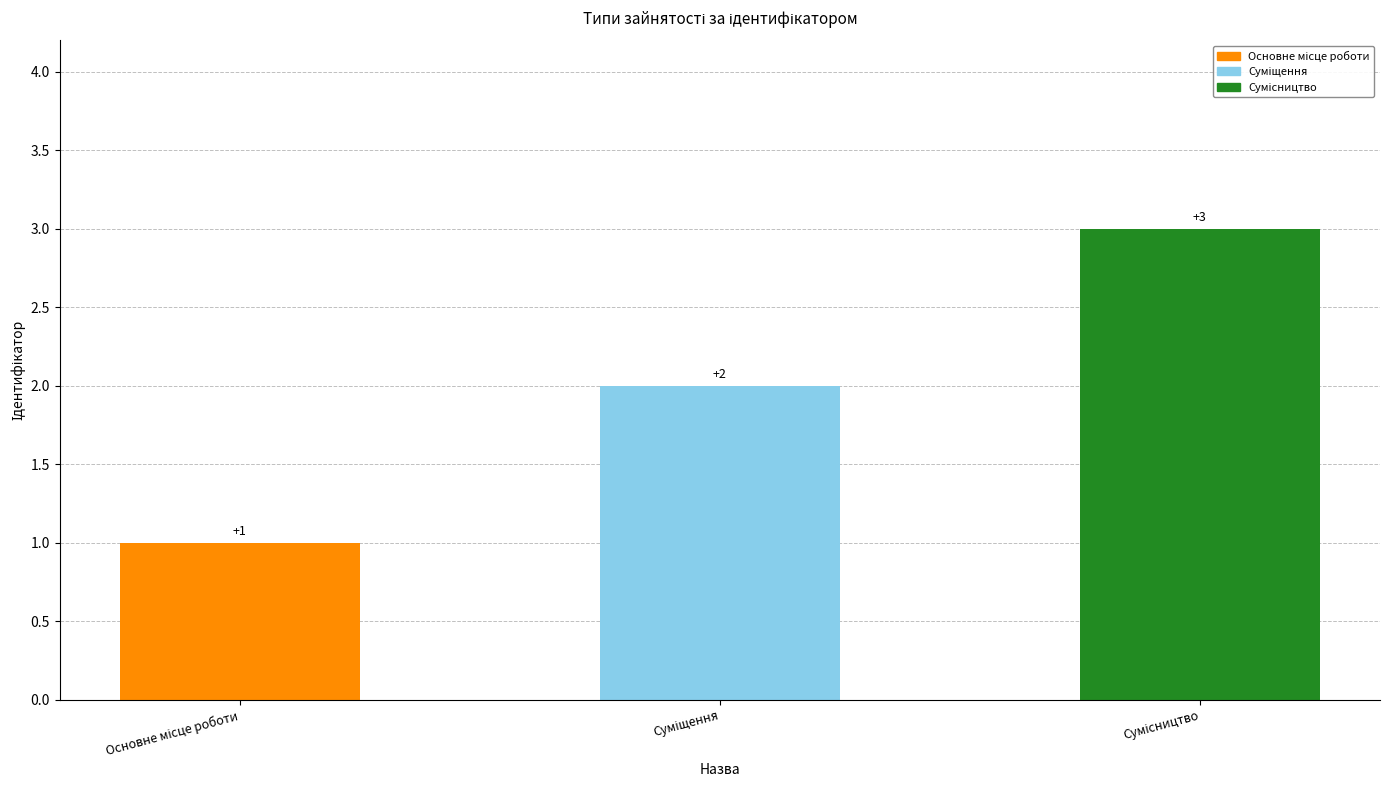

What is the greatest value displayed?

3